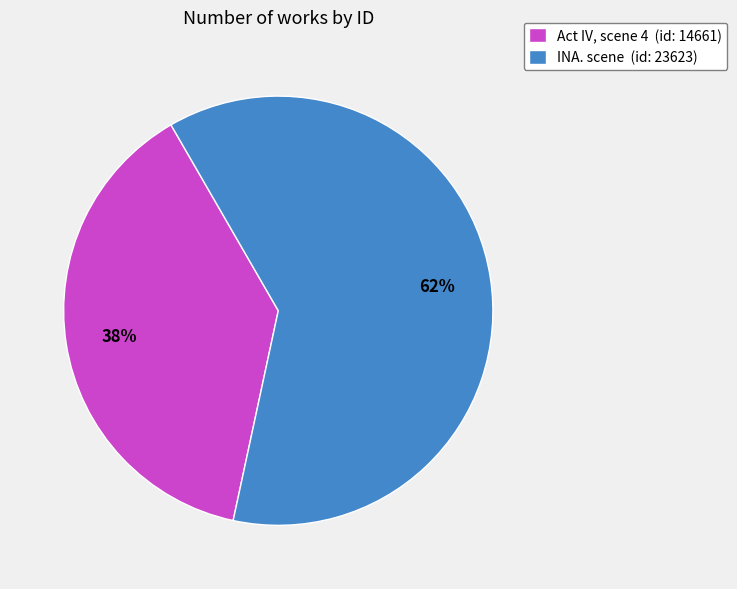

Which slice represents more than half of the pie?

INA. scene (id: 23623)